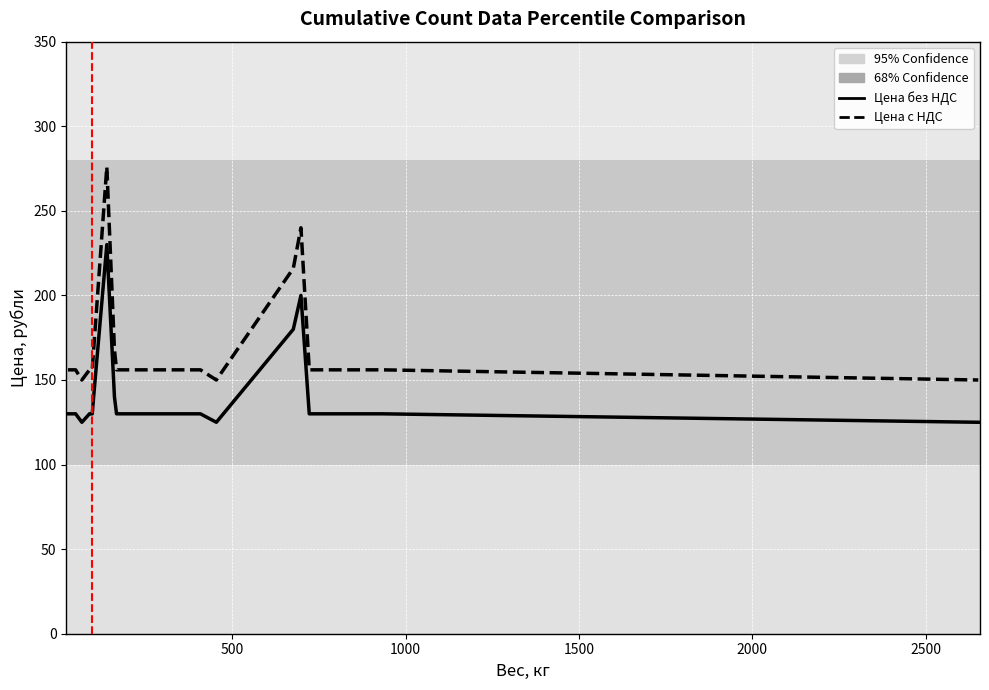

What is the sum of all Цена без НДС values?

2825